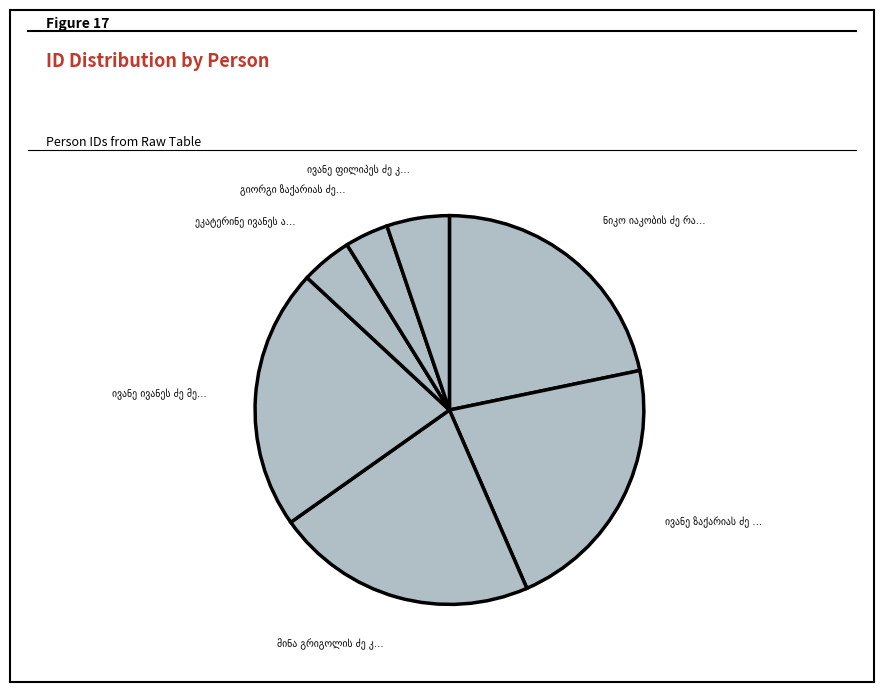

To the nearest percent, what is the difference between the ივანე ივანეს ძე მელაშვილი and ივანე ფილიპეს ძე კახაძე (კახაევი) slice percentages?

17%